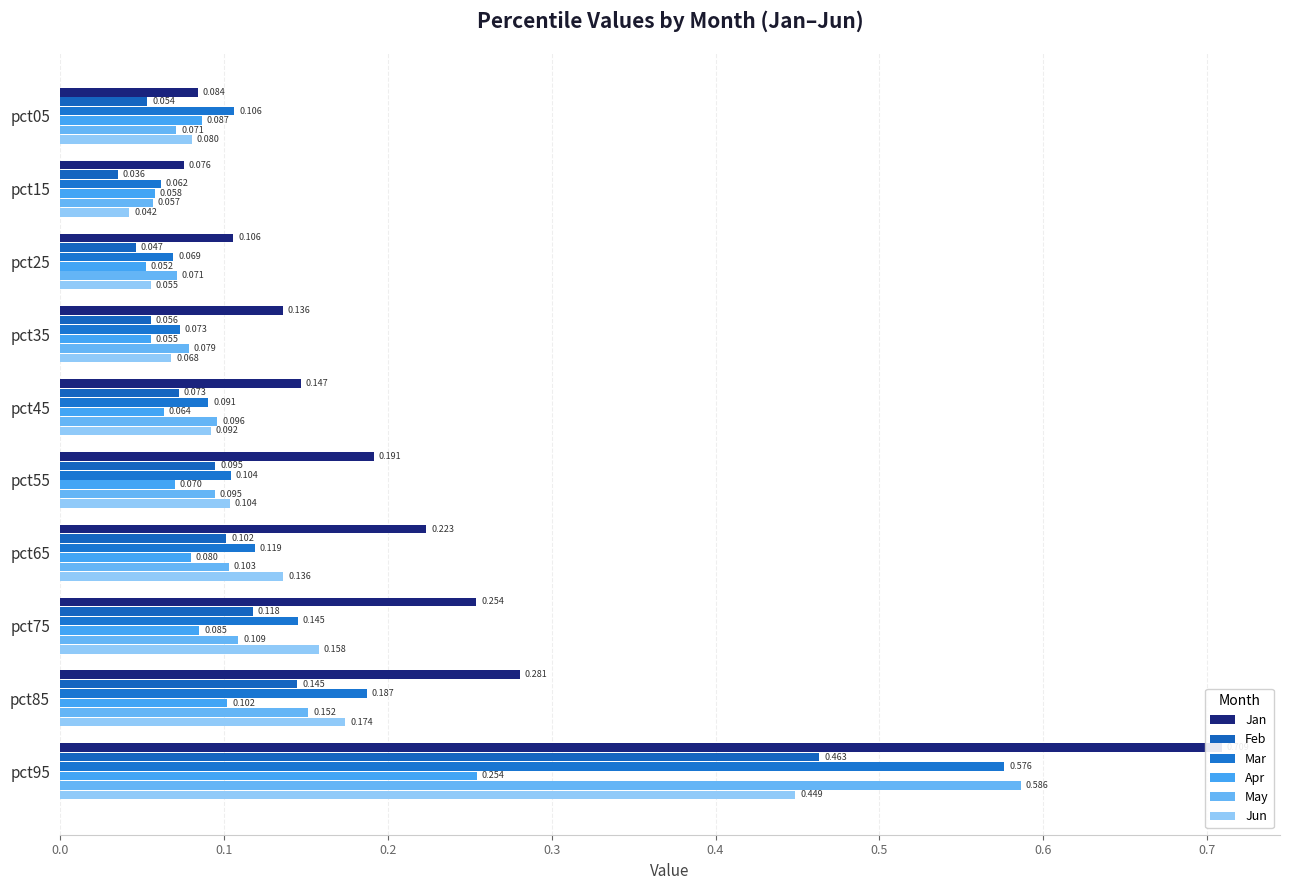

Reading left to right, what are all the values shown in this chart?

Jan: 0.1	0.1	0.1	0.1	0.1	0.2	0.2	0.3	0.3	0.7
Feb: 0.1	0.0	0.0	0.1	0.1	0.1	0.1	0.1	0.1	0.5
Mar: 0.1	0.1	0.1	0.1	0.1	0.1	0.1	0.1	0.2	0.6
Apr: 0.1	0.1	0.1	0.1	0.1	0.1	0.1	0.1	0.1	0.3
May: 0.1	0.1	0.1	0.1	0.1	0.1	0.1	0.1	0.2	0.6
Jun: 0.1	0.0	0.1	0.1	0.1	0.1	0.1	0.2	0.2	0.4